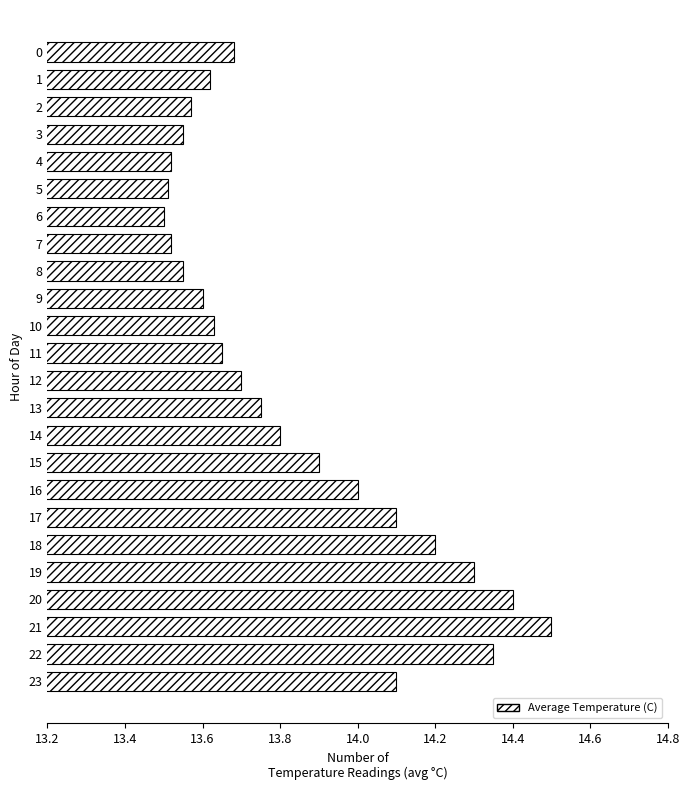

What is the ratio of the value at 0 to the value at 11?

1.0